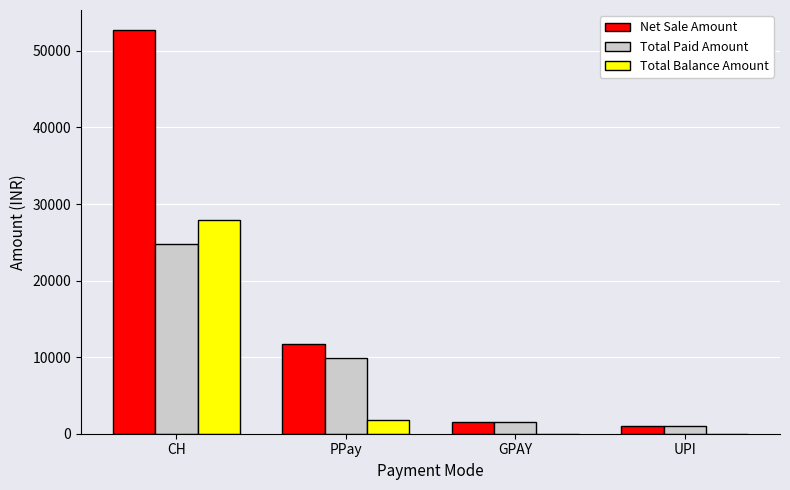

Is the value of Total Balance Amount at CH greater than the value of Net Sale Amount at UPI?

Yes